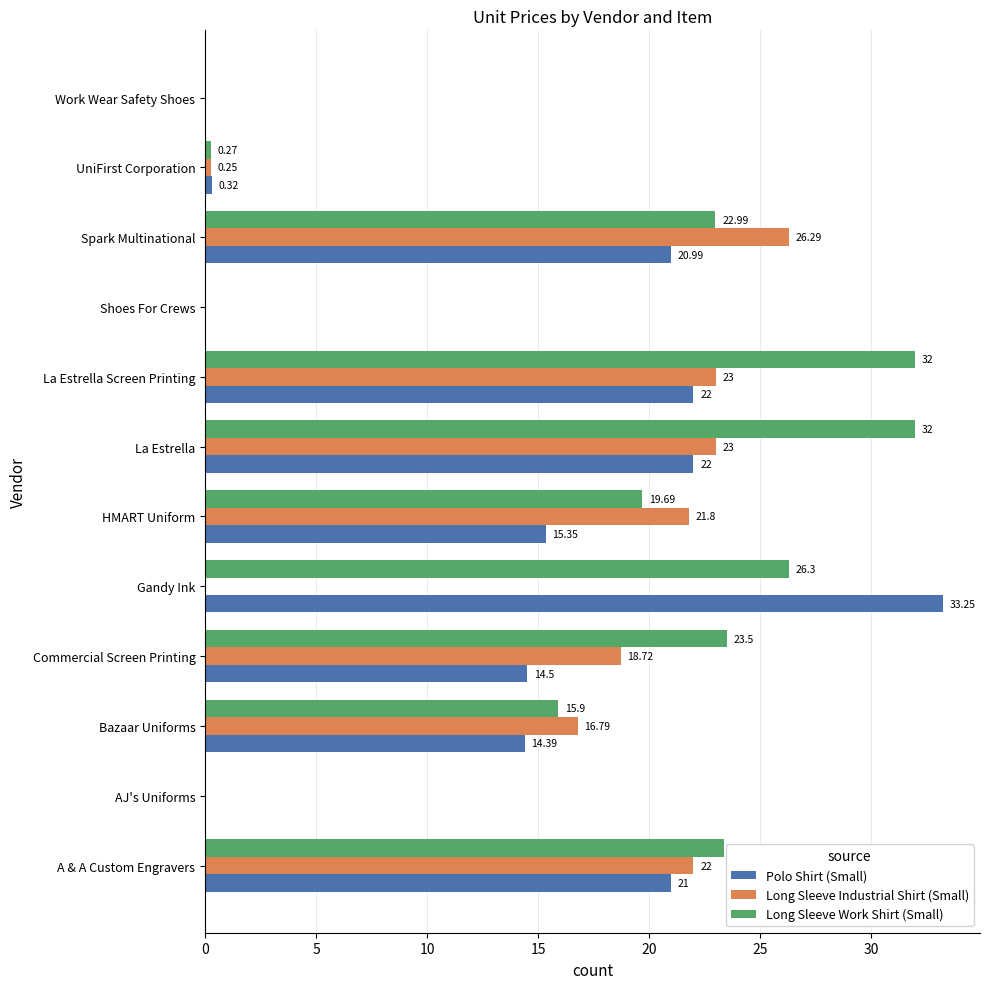

Where is Long Sleeve Industrial Shirt (Small) nearest to the value 13?

Bazaar Uniforms